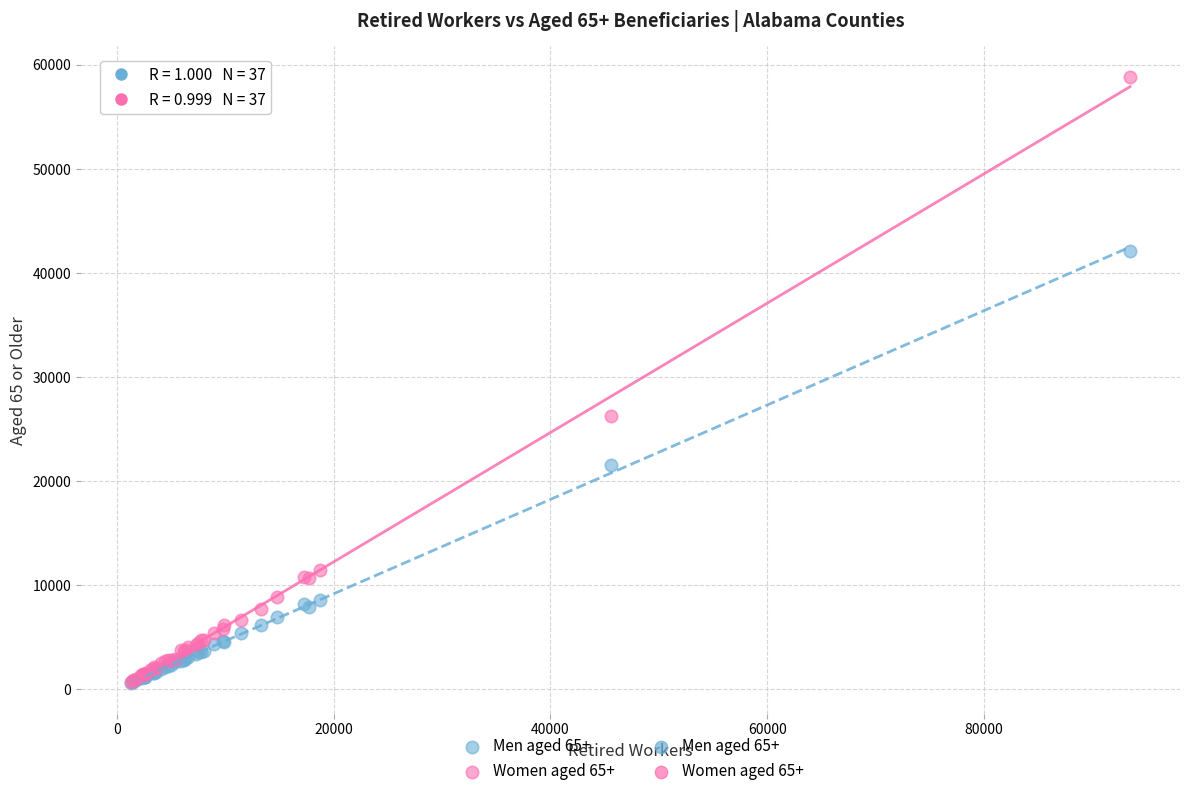

Which series has the largest Y range (max minus min)?

Women aged 65+